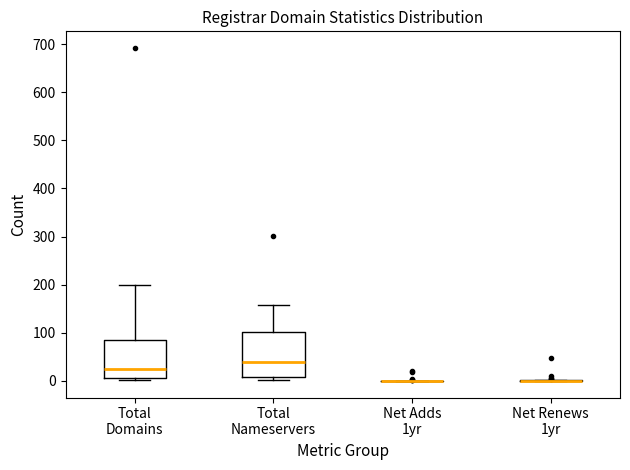

Comparing the boxes themselves (not the whiskers), which one is the tallest?

Total Nameservers